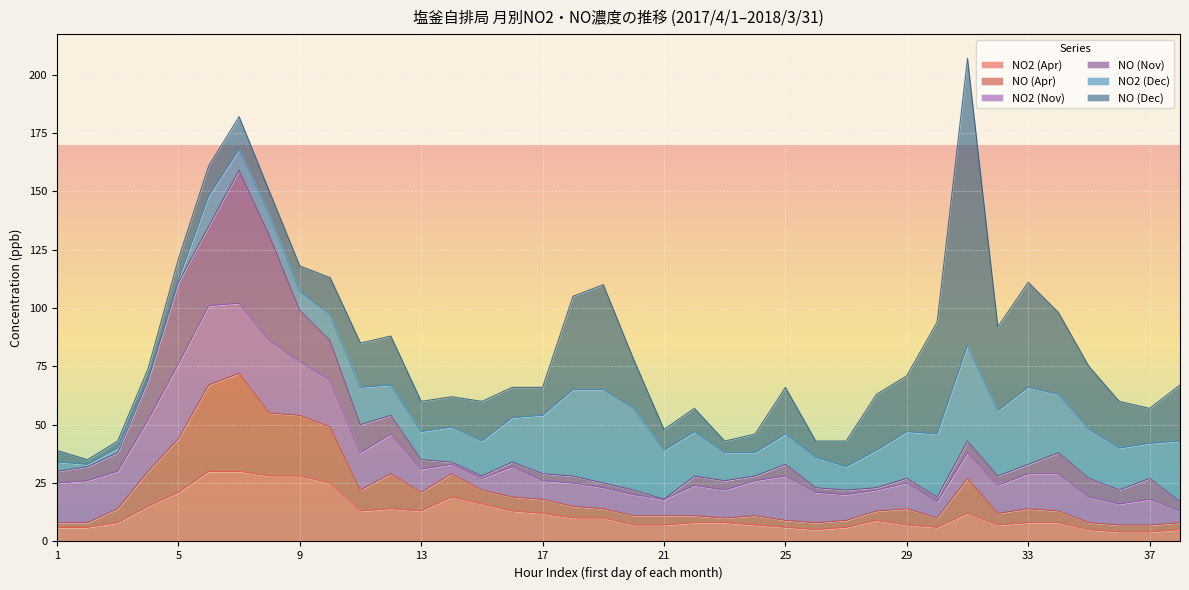

What is the approximate value of NO (Dec) at 21, to the nearest 5?

10